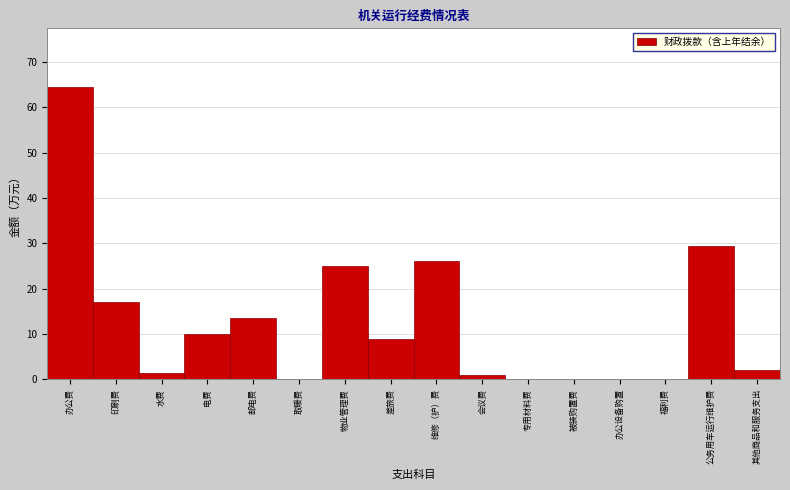

Reading left to right, transcribe all the data shown in this chart.

办公费=64.5	印刷费=17.0	水费=1.5	电费=10.0	邮电费=13.5	取暖费=0.0	物业管理费=25.0	差旅费=9.0	维修（护）费=26.0	会议费=1.0	专用材料费=0.0	被装购置费=0.0	办公设备购置=0.0	福利费=0.0	公务用车运行维护费=29.5	其他商品和服务支出=2.0